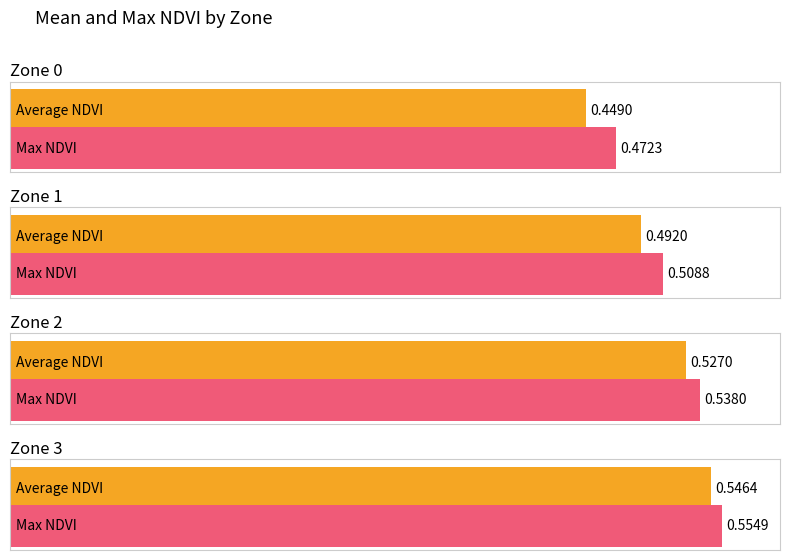

List the labels in order of Average NDVI value, smallest first.

Zone 0, Zone 1, Zone 2, Zone 3